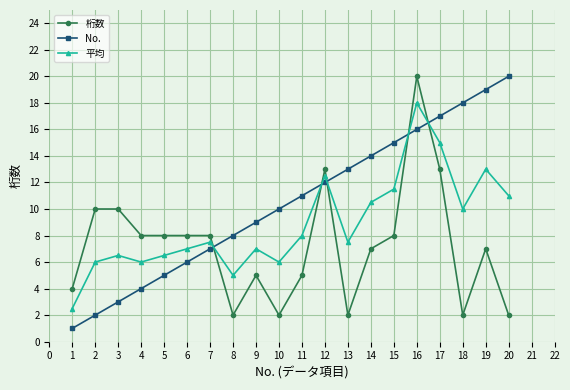

What is the difference between the second highest and minimum values in the 桁数 series?

11.0